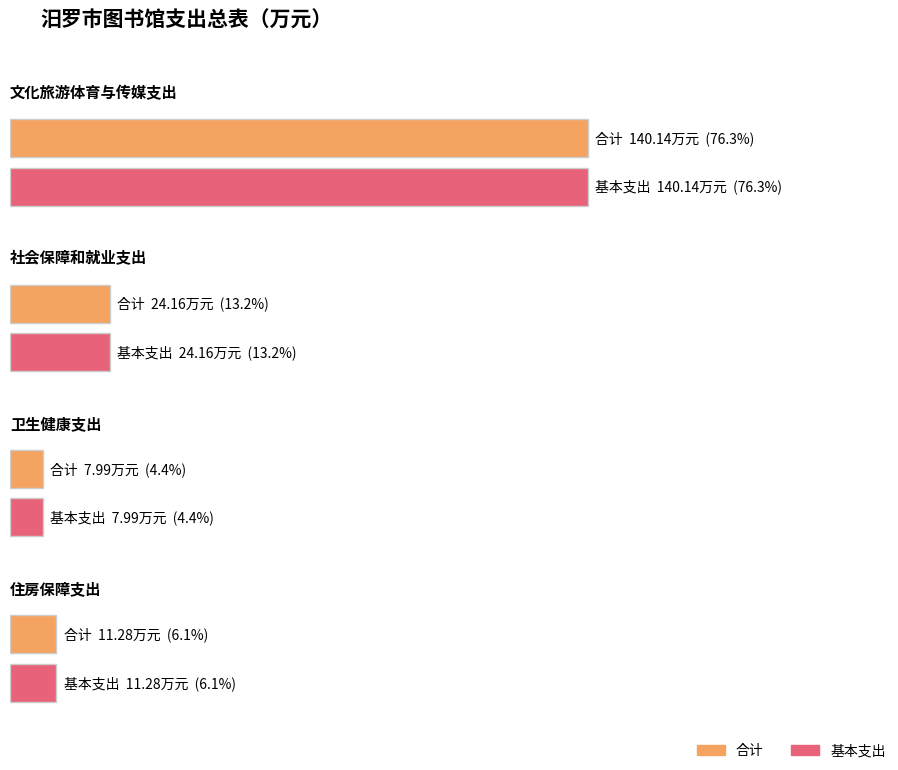

Is the value of 基本支出 at 卫生健康支出 greater than the value of 合计 at 住房保障支出?

No